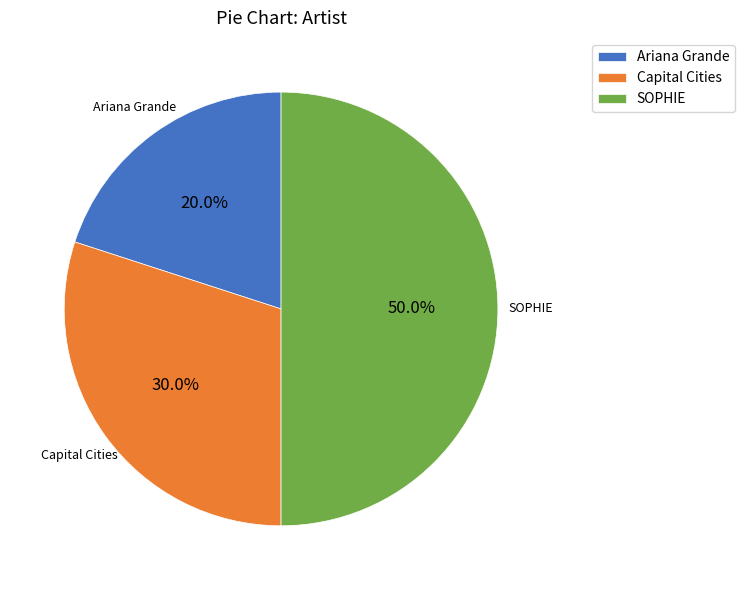

To the nearest percent, what portion does SOPHIE represent?

50%